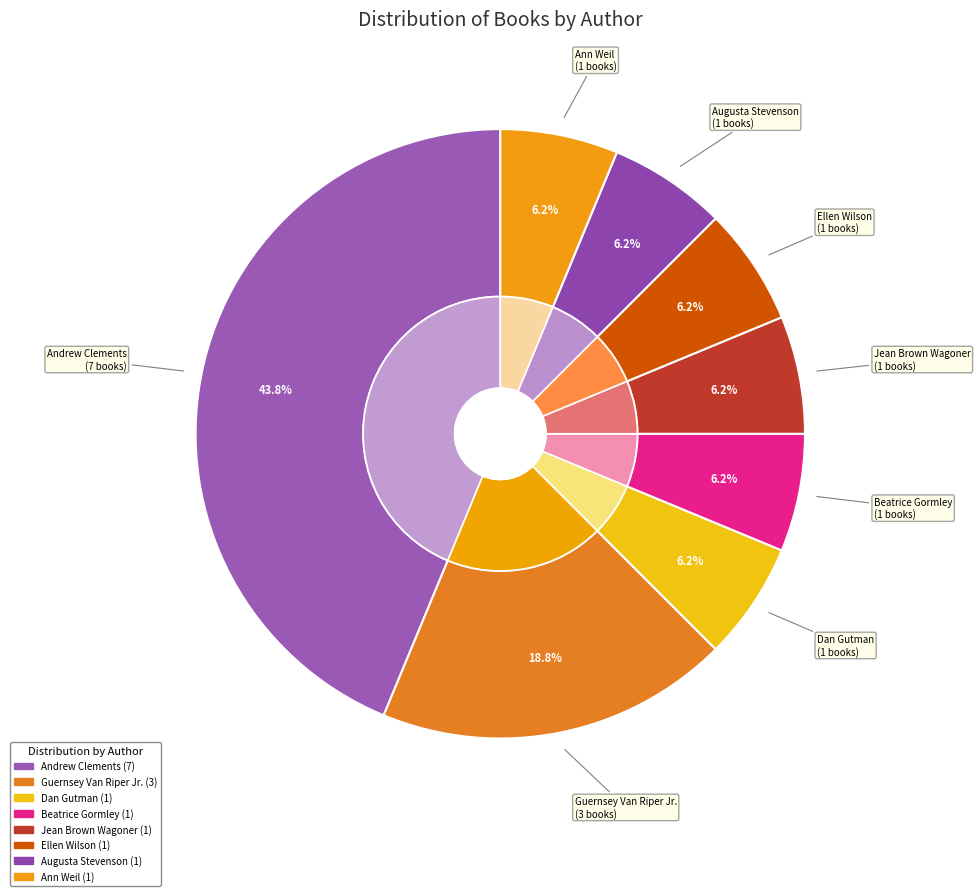

True or false: Beatrice Gormley (1517152) accounts for 6% of the total.

True